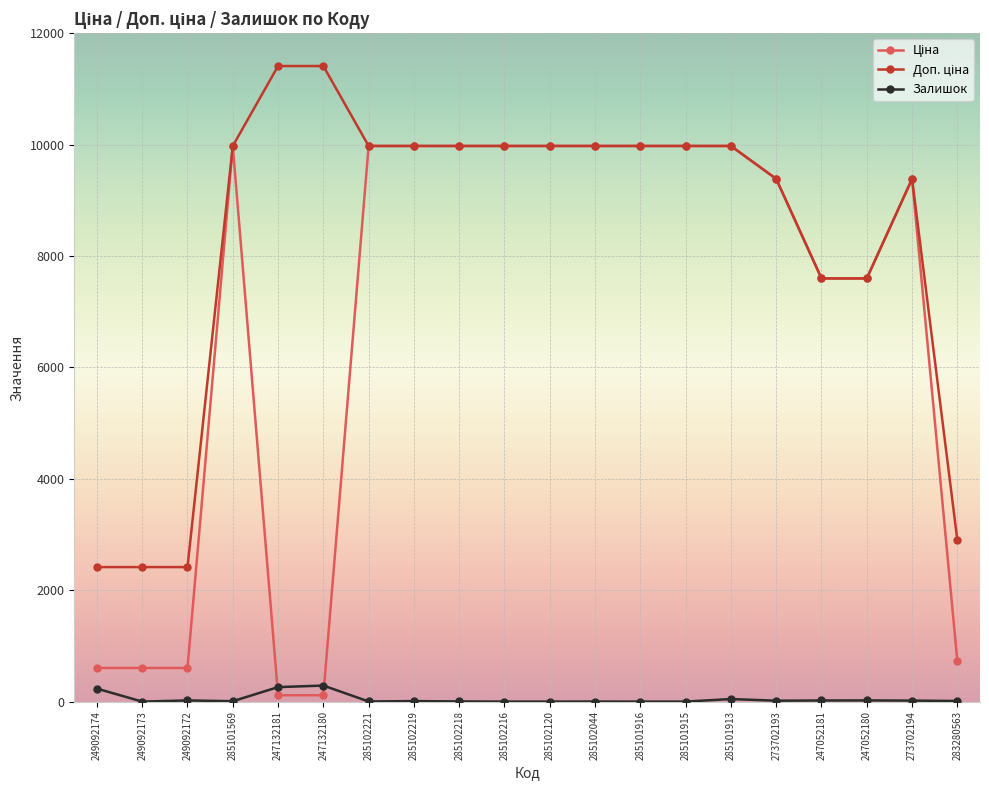

At how many categories does at least one series exceed 3536?

16